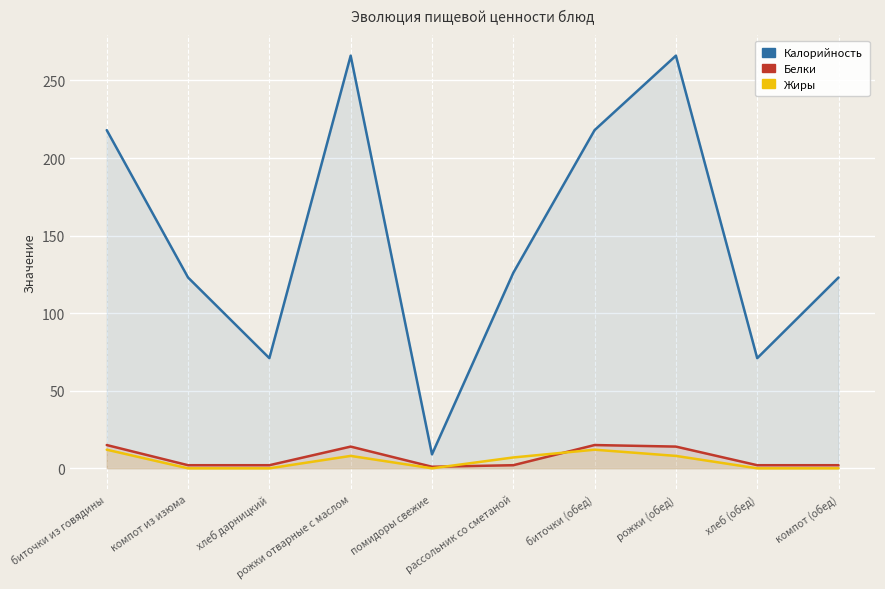

At which label does Белки first exceed 2?

биточки из говядины